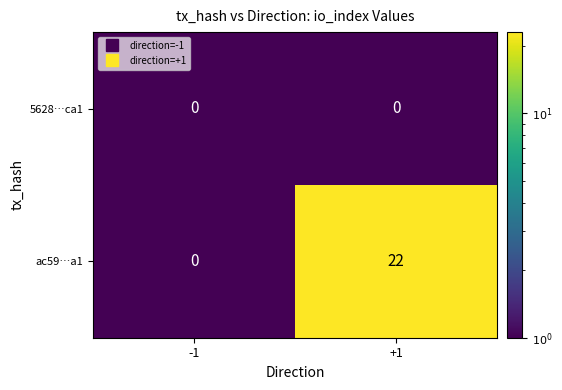

True or false: 5628…ca1 has a value of 0 at -1.

True